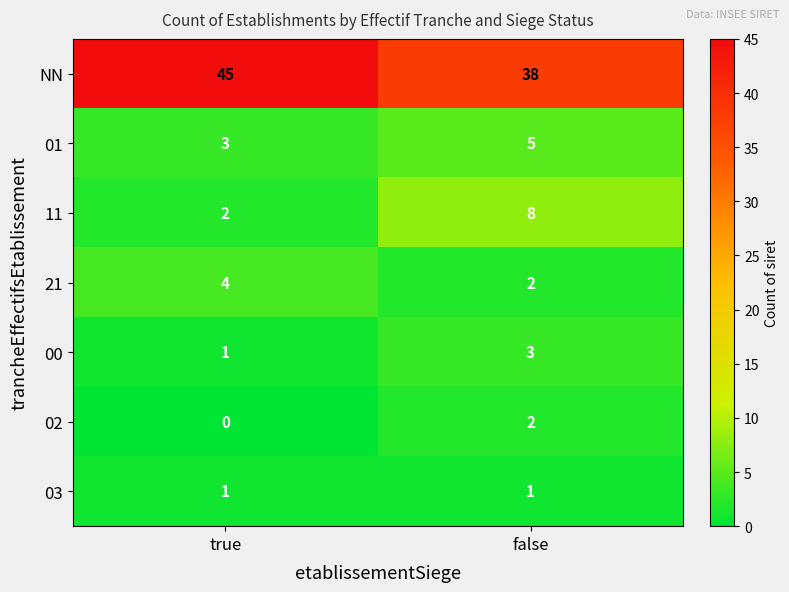

Which series changed the most between true and false?

NN